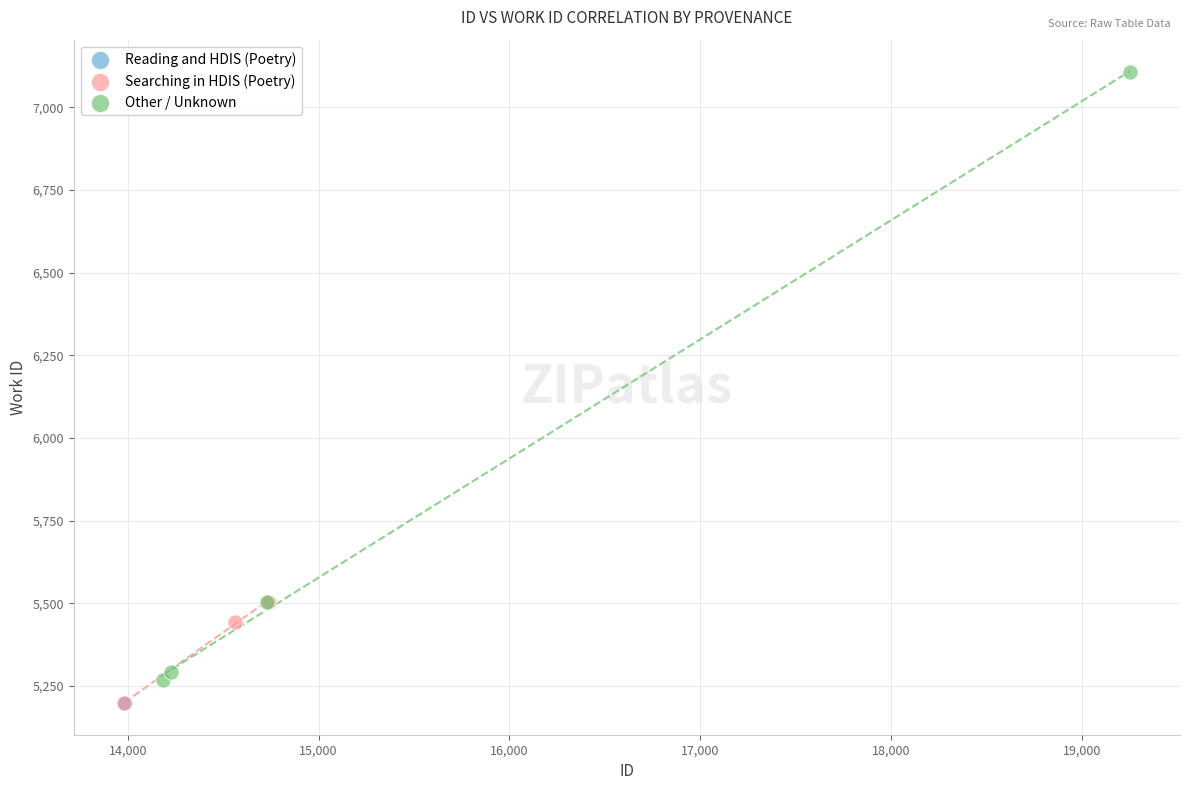

What are all the series names shown in the legend?

Reading and HDIS (Poetry), Searching in HDIS (Poetry), Other / Unknown